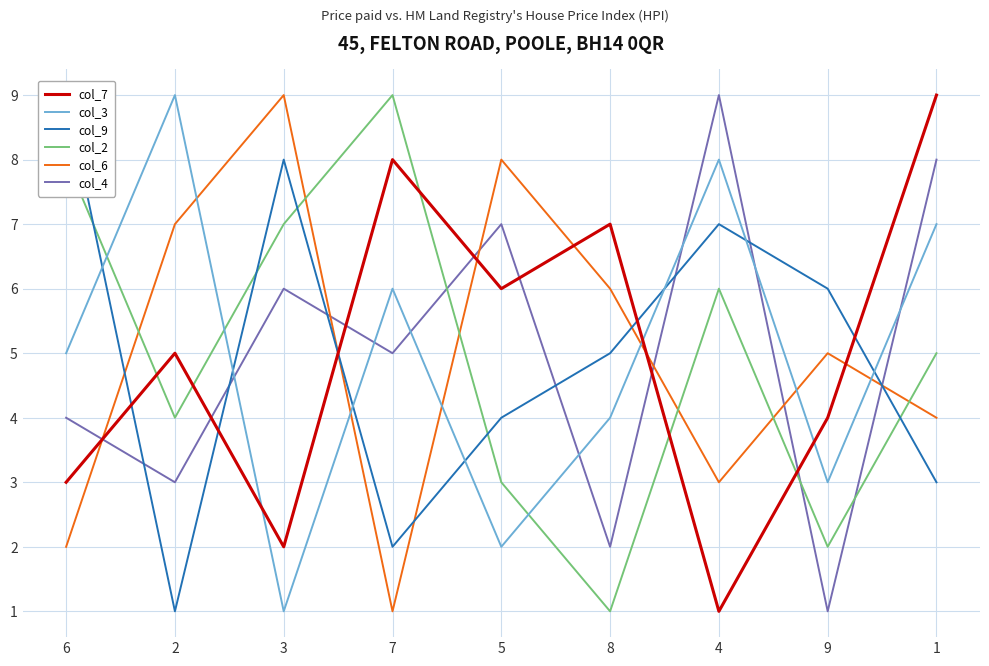

Between 3 and 4, which series saw the biggest shift?

col_3